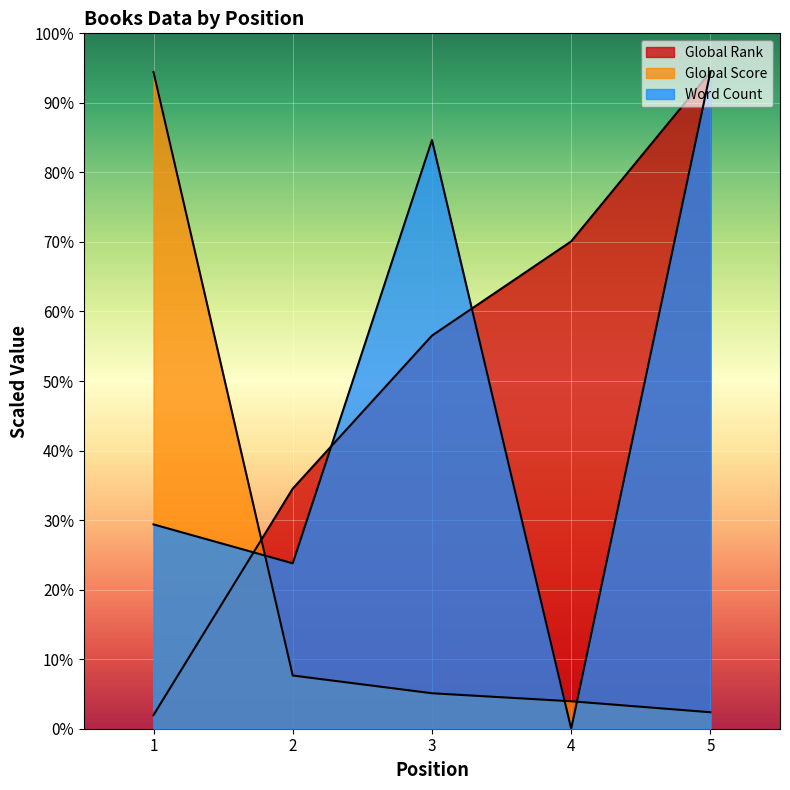

Reading left to right, extract all data points from this chart.

Global Rank: 176.9	3107.5	5088.1	6307.6	8500.0
Global Score: 8500.0	688.7	459.2	355.3	213.2
Word Count: 2644.4	2140.7	7618.5	0.0	8500.0